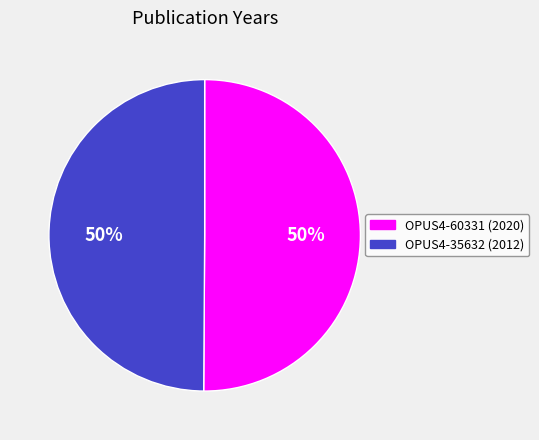

How many segments does this pie chart have?

2